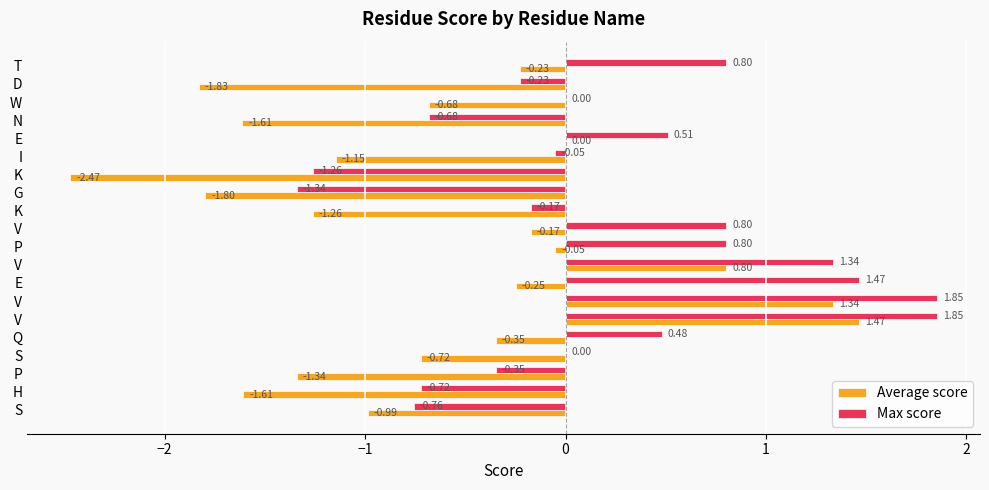

What are all the series names shown in the legend?

Average score, Max score